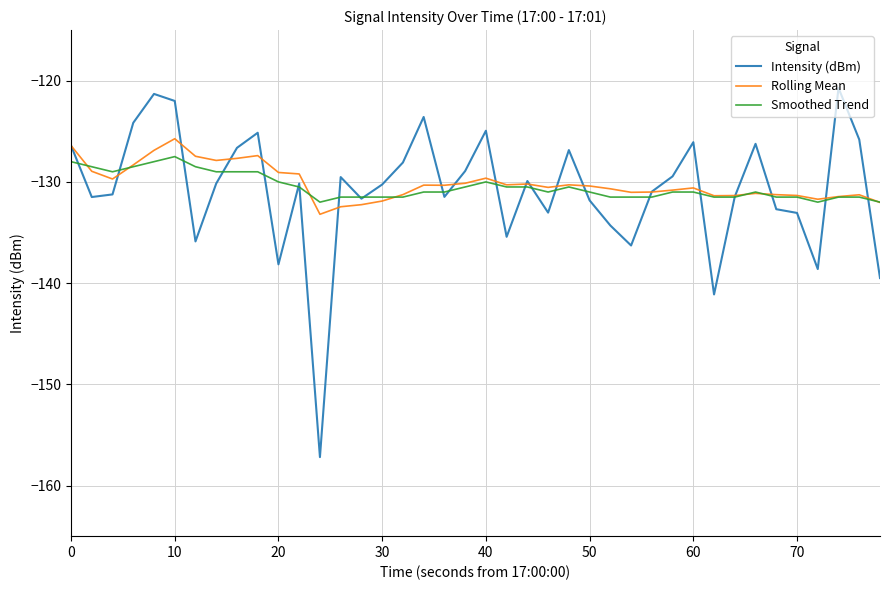

What is the minimum value for Smoothed Trend?

-132.0